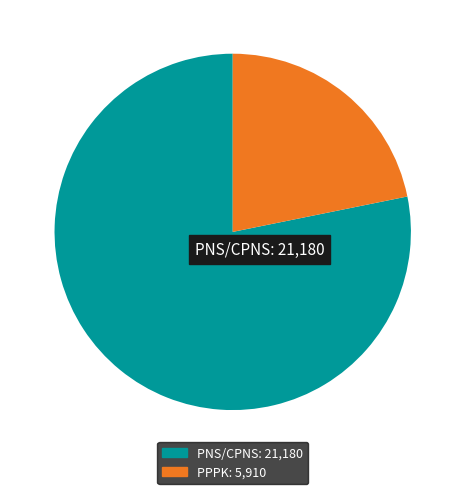

Does any single category account for the majority?

Yes